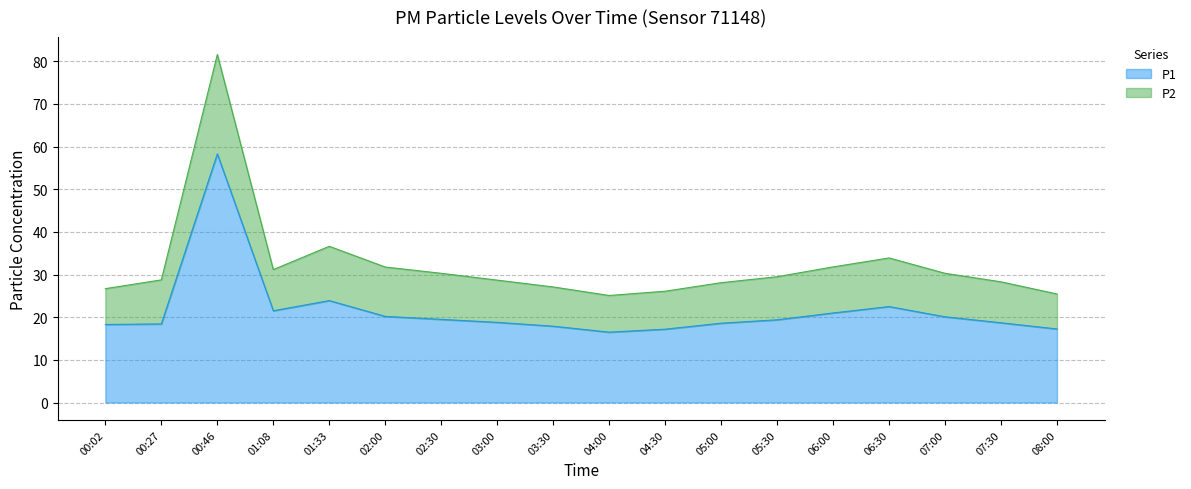

At which label does P2 first exceed 29?

00:46